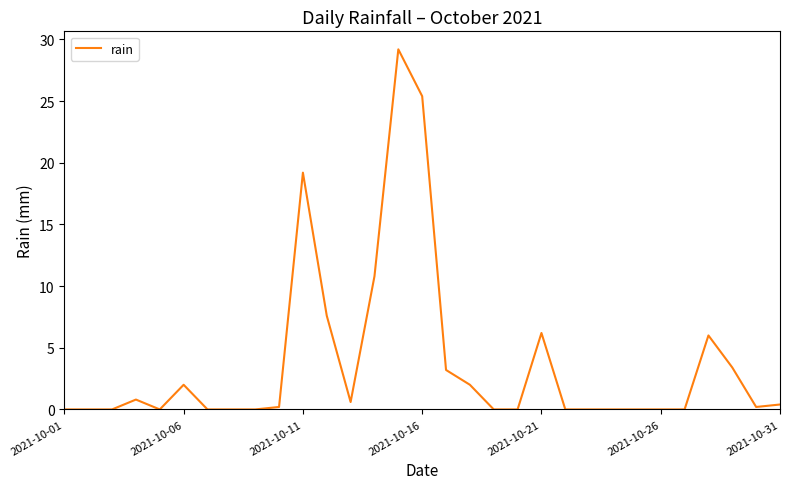

How many lines are shown in the chart?

1